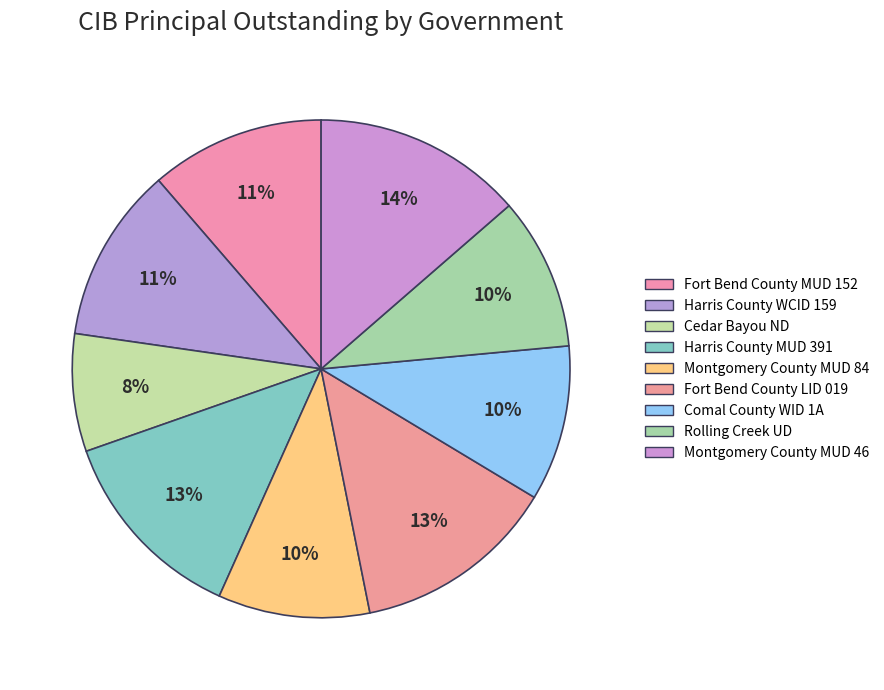

Which category has the biggest portion of the pie?

Montgomery County MUD 46